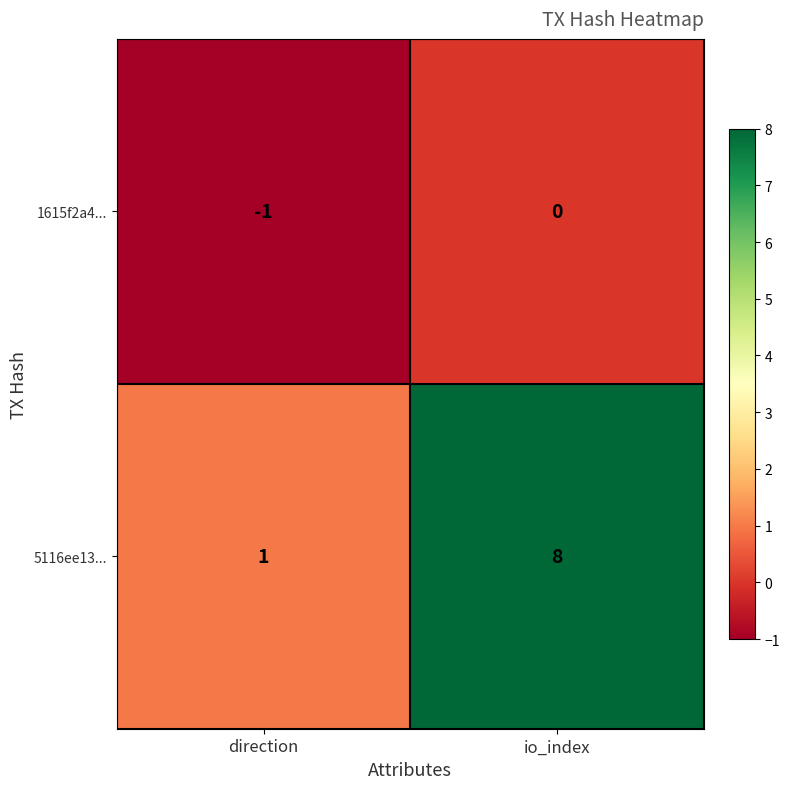

What is the greatest value displayed?

8